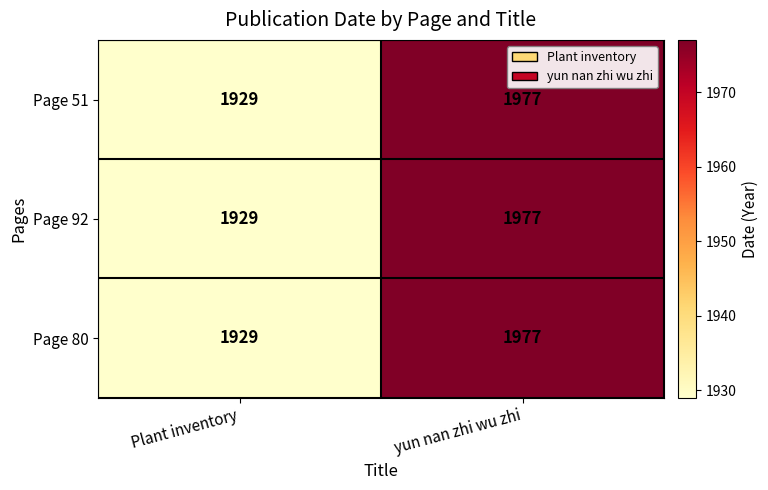

What is the sum of the Page 51 values at Plant inventory and yun nan zhi wu zhi?

3906